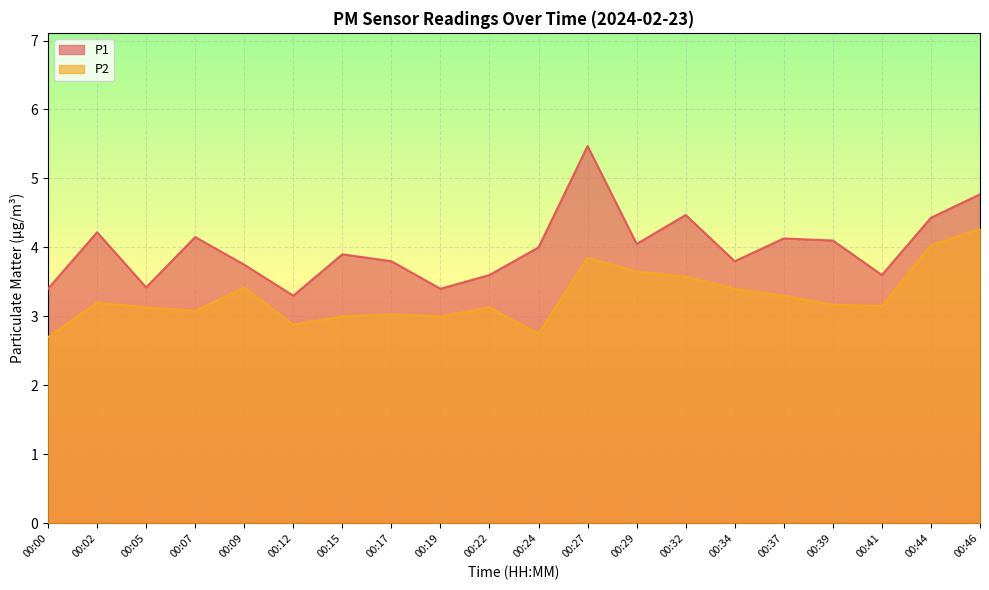

Which series has the widest spread of values?

P1